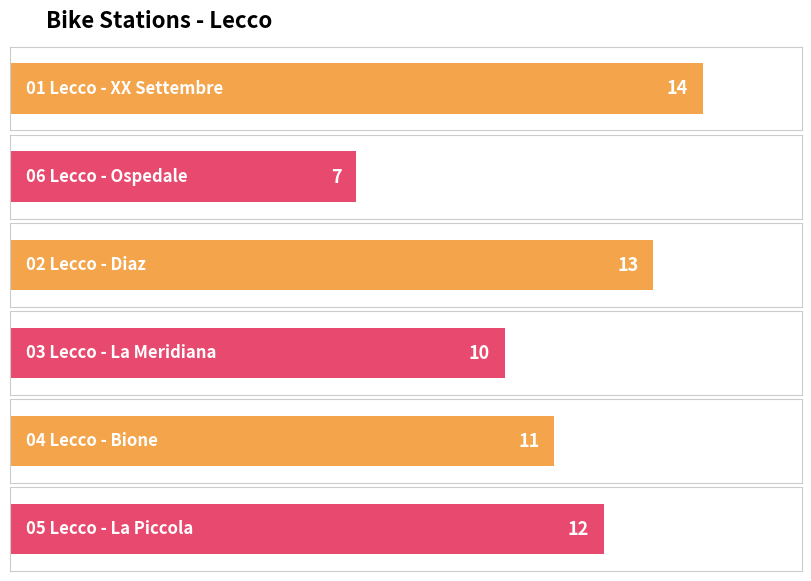

List the labels in order of value, smallest first.

06 Lecco - Ospedale, 03 Lecco - La Meridiana, 04 Lecco - Bione, 05 Lecco - La Piccola, 02 Lecco - Diaz, 01 Lecco - XX Settembre